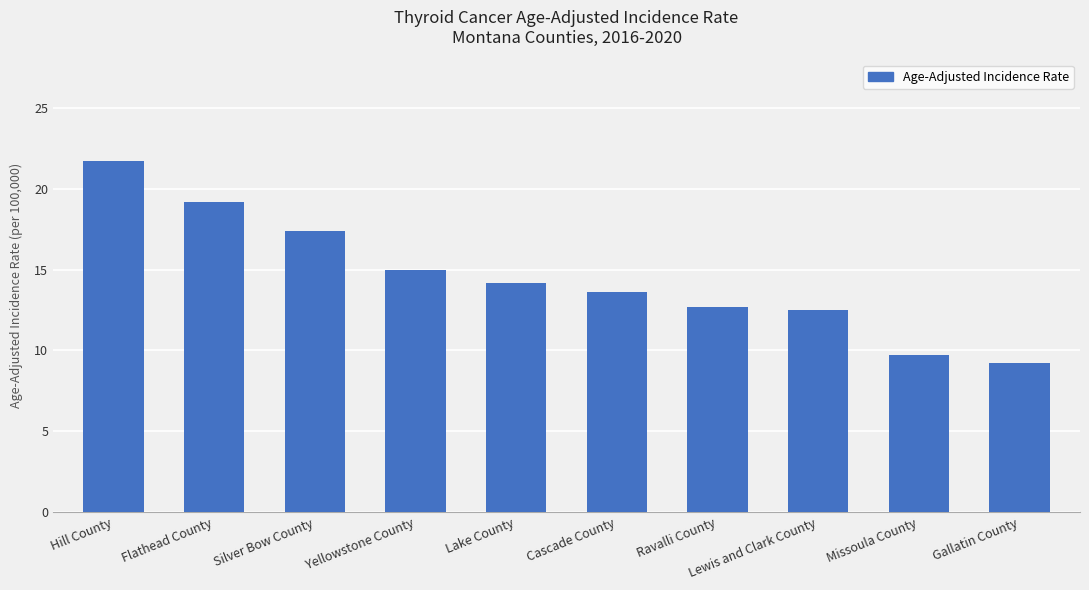

How many series are shown in this chart?

1